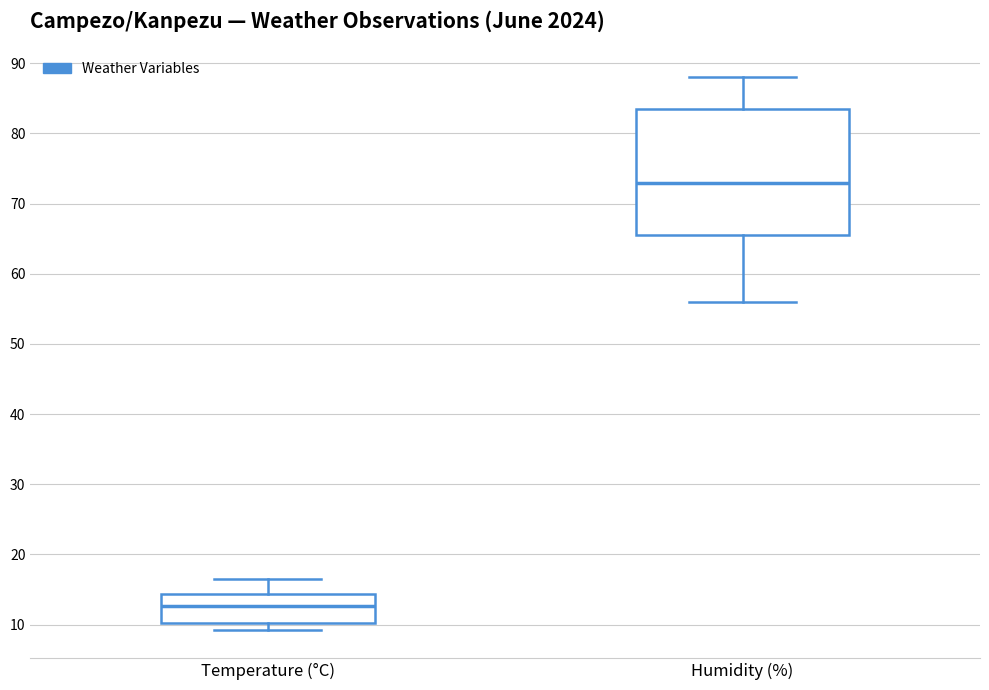

Reading left to right, transcribe this box plot: for each box, give where its median line is, the range the box spans, and where its two whiskers end, as read against the y-axis. The values are not printed on the chart, so give them approximately, as read against the axis.

Temperature (°C): median 13, box 10 to 14, whiskers 9 to 17
Humidity (%): median 73, box 66 to 84, whiskers 56 to 88